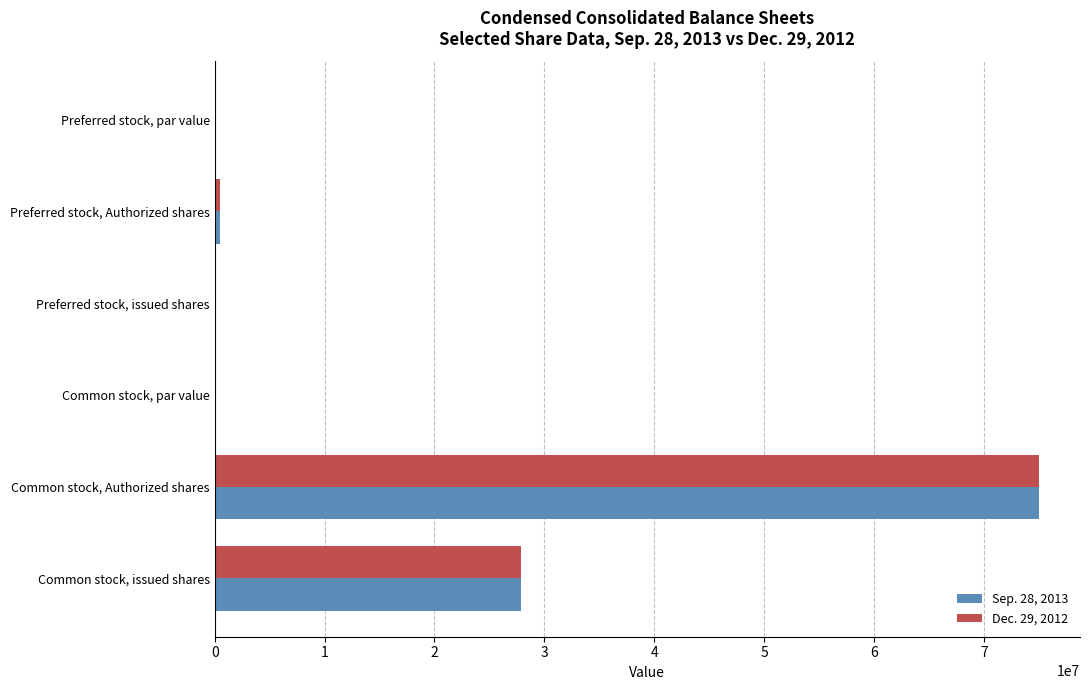

What is the greatest value displayed?

75000000